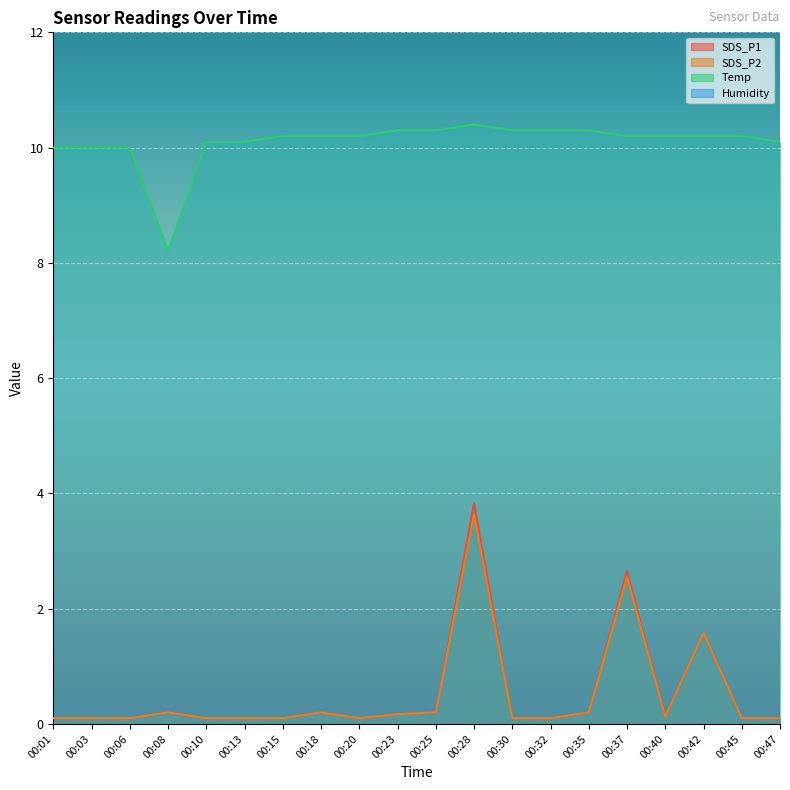

Reading right to left, what are all the values shown in this chart?

SDS_P1: 00:47=0.1	00:45=0.1	00:42=1.6	00:40=0.1	00:37=2.6	00:35=0.2	00:32=0.1	00:30=0.1	00:28=3.8	00:25=0.2	00:23=0.2	00:20=0.1	00:18=0.2	00:15=0.1	00:13=0.1	00:10=0.1	00:08=0.2	00:06=0.1	00:03=0.1	00:01=0.1
SDS_P2: 00:47=0.1	00:45=0.1	00:42=1.6	00:40=0.1	00:37=2.5	00:35=0.2	00:32=0.1	00:30=0.1	00:28=3.6	00:25=0.2	00:23=0.2	00:20=0.1	00:18=0.2	00:15=0.1	00:13=0.1	00:10=0.1	00:08=0.2	00:06=0.1	00:03=0.1	00:01=0.1
Temp: 00:47=10.1	00:45=10.2	00:42=10.2	00:40=10.2	00:37=10.2	00:35=10.3	00:32=10.3	00:30=10.3	00:28=10.4	00:25=10.3	00:23=10.3	00:20=10.2	00:18=10.2	00:15=10.2	00:13=10.1	00:10=10.1	00:08=8.2	00:06=10.0	00:03=10.0	00:01=10.0